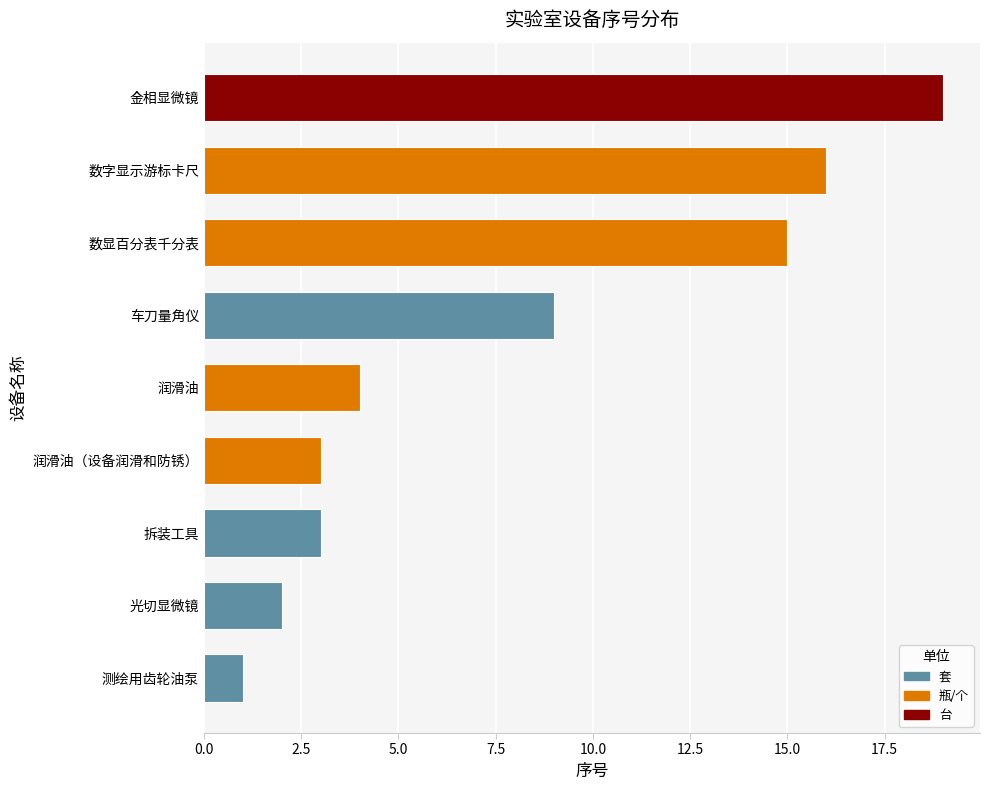

What is the difference between the values at 光切显微镜 and 数字显示游标卡尺?

14